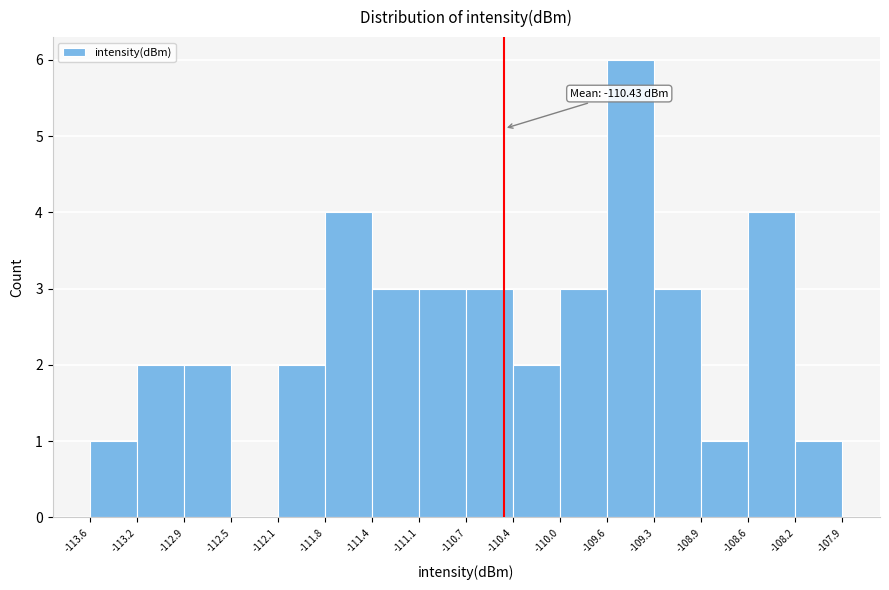

Over which range of the x-axis is the bar tallest?

-109.6 to -109.3